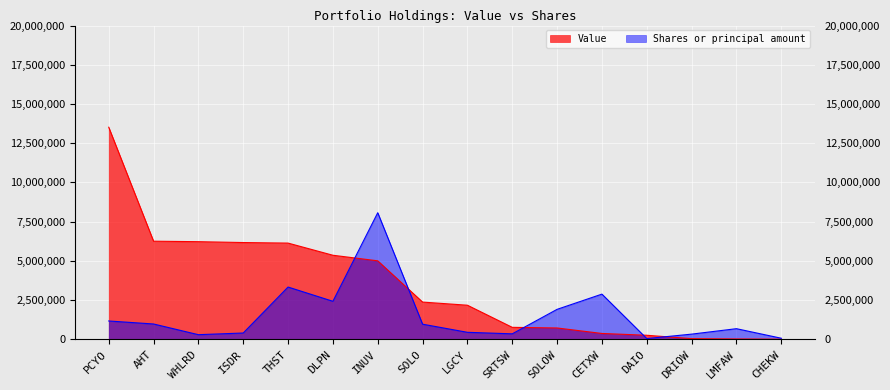

Where do Value and Shares or principal amount first cross each other?

DLPN and INUV